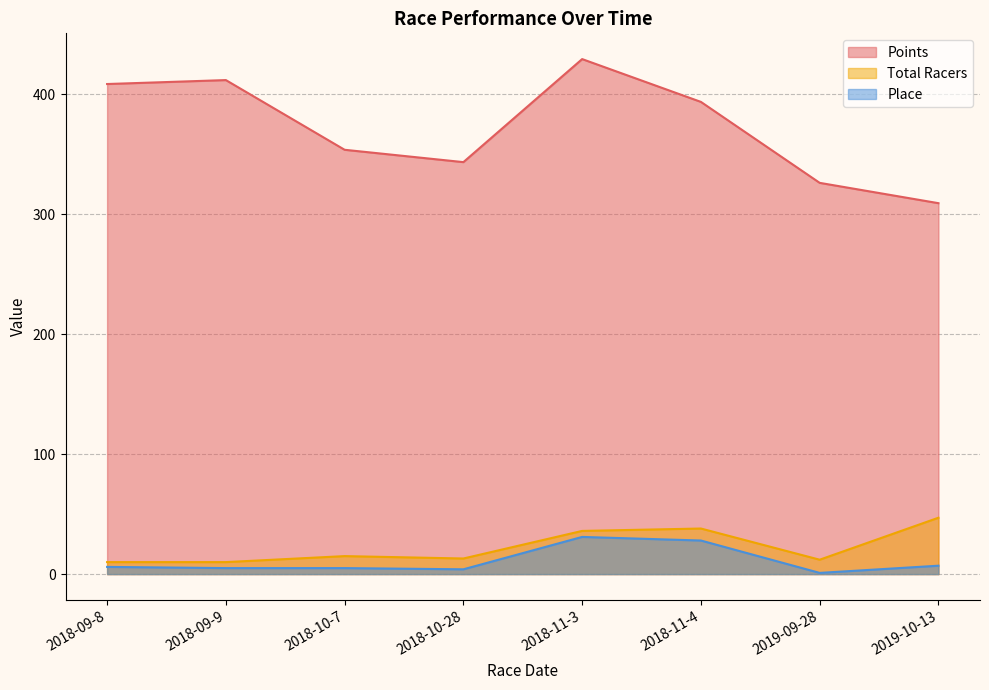

Which has a higher value, 2018-11-4 or 2019-09-28?

2018-11-4